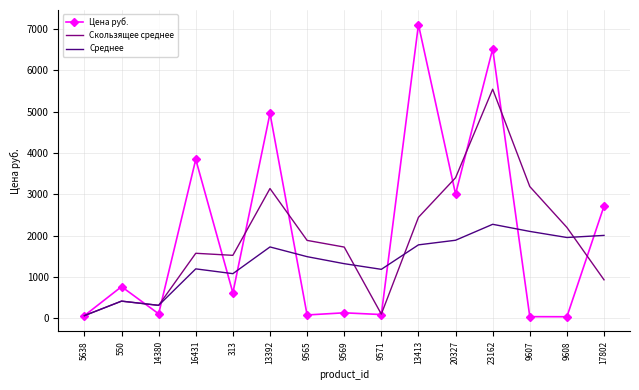

List the series in order of their overall mean, highest first.

Цена руб., Скользящее среднее, Среднее